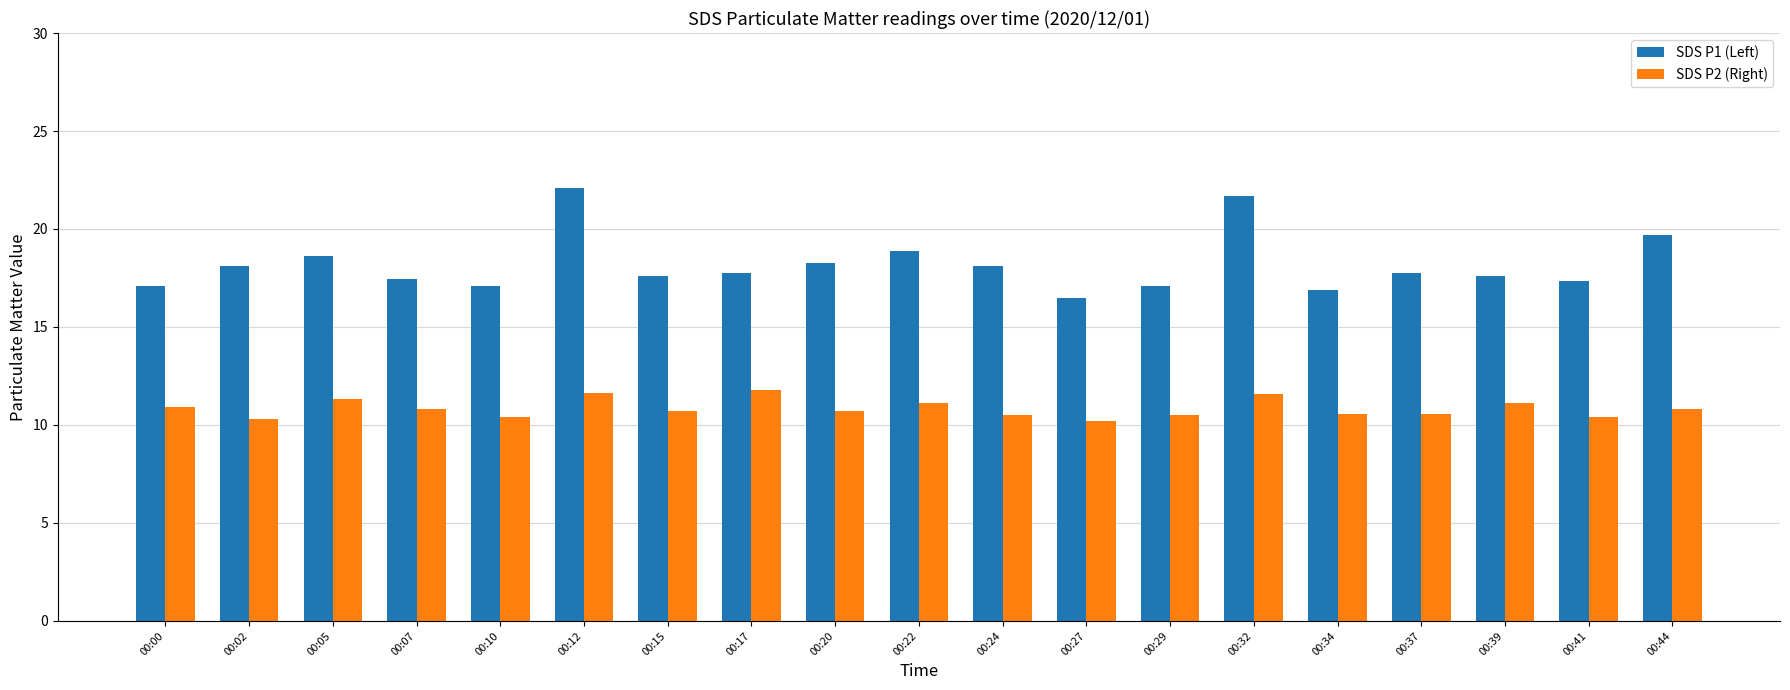

What are all the series names shown in the legend?

SDS P1 (Left), SDS P2 (Right)